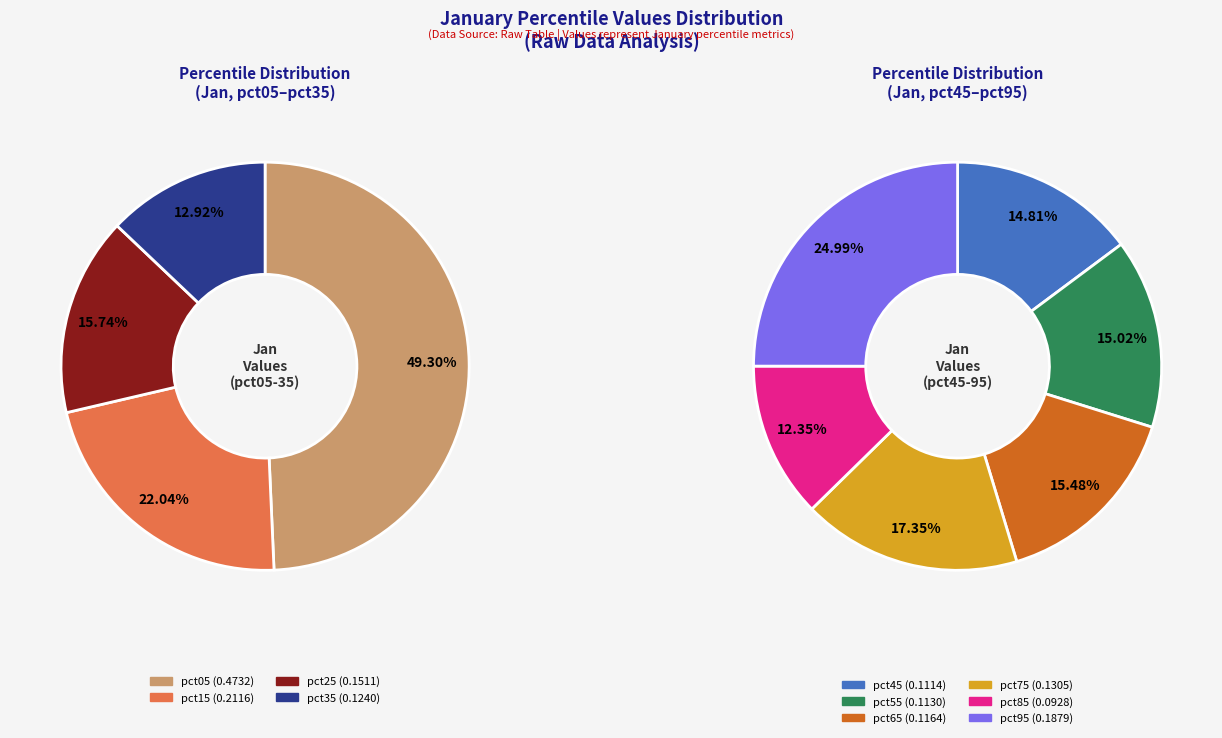

Rank the categories by value from lowest to highest.

pct85, pct45, pct55, pct65, pct35, pct75, pct25, pct95, pct15, pct05